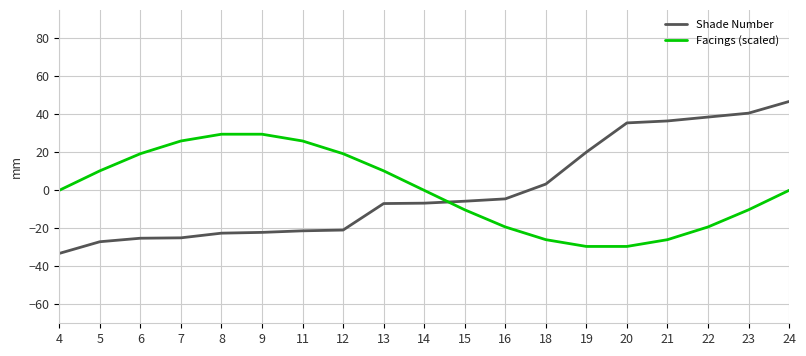

What is the spread (max minus min) of values at 11?

47.3